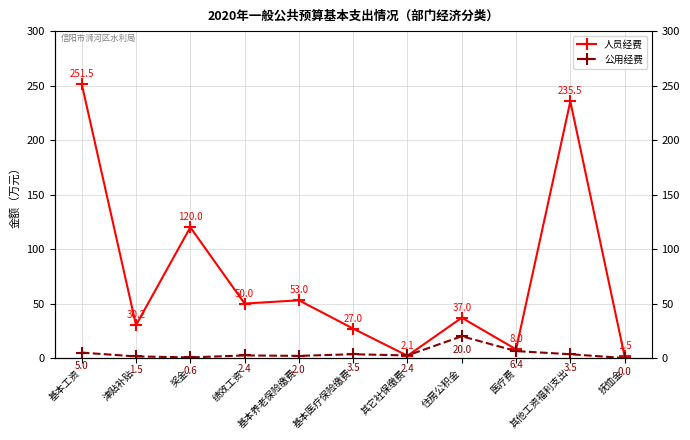

Where does the 人员经费 series first go above 37?

基本工资